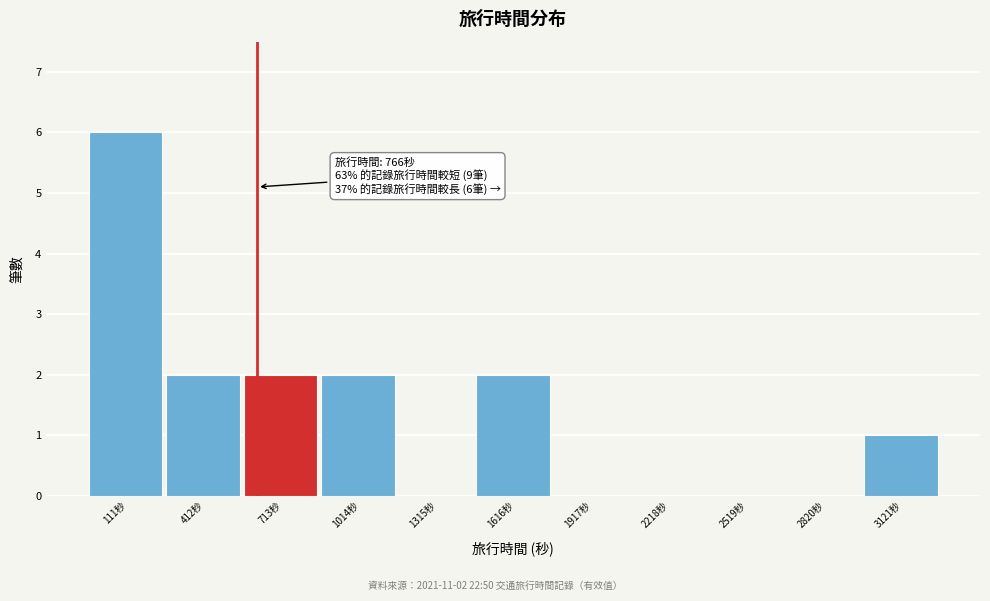

Reading left to right, extract all data points from this chart.

111秒=6	412秒=2	713秒=2	1014秒=2	1315秒=0	1616秒=2	1917秒=0	2218秒=0	2519秒=0	2820秒=0	3121秒=1